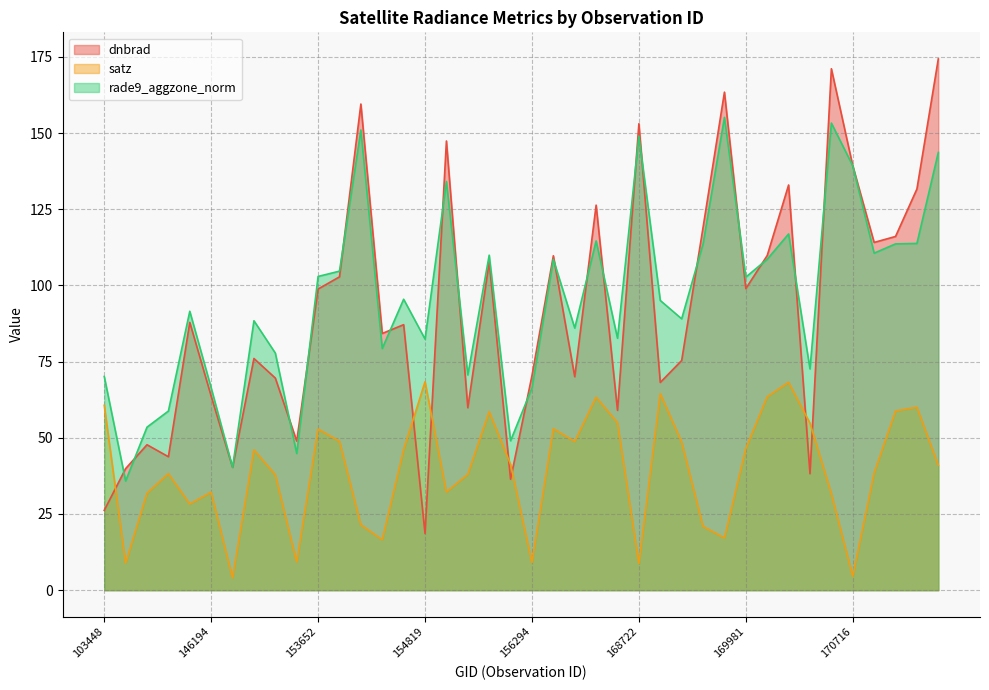

How many lines are shown in the chart?

3